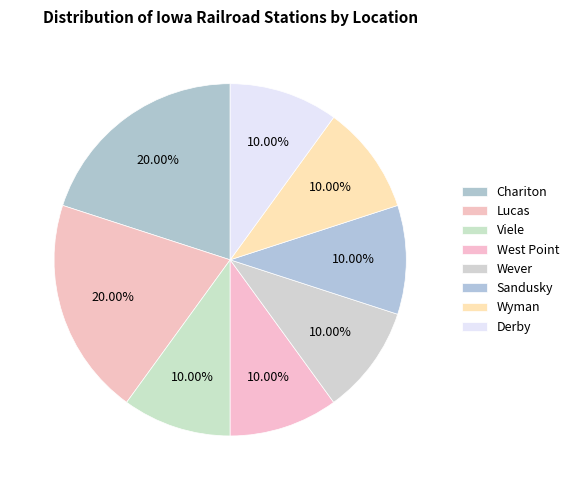

How many slices are in this pie chart?

8